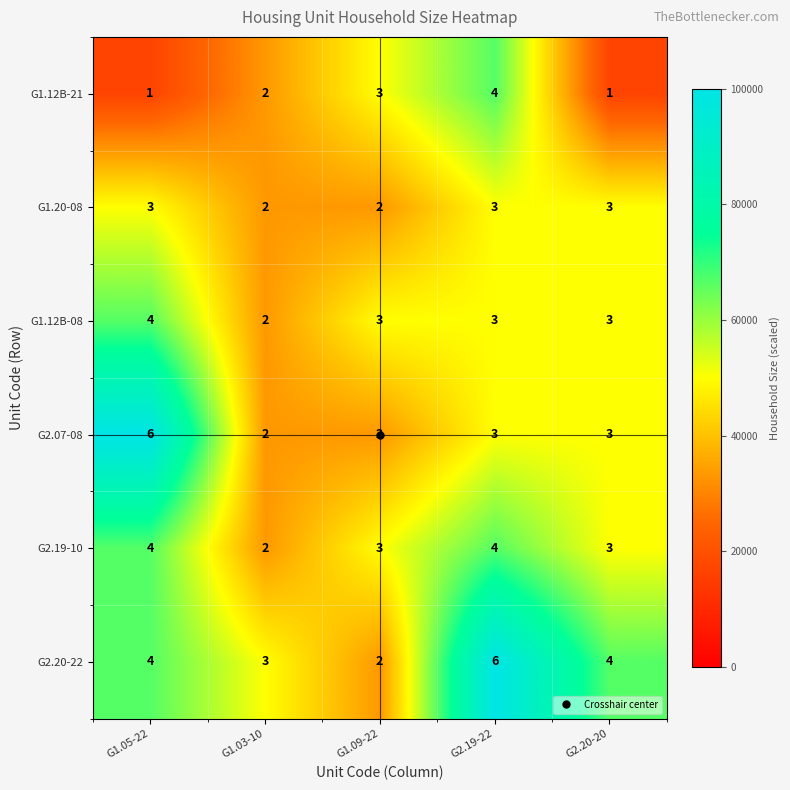

Count the G2.07-08 values in the range 2 to 3.

4